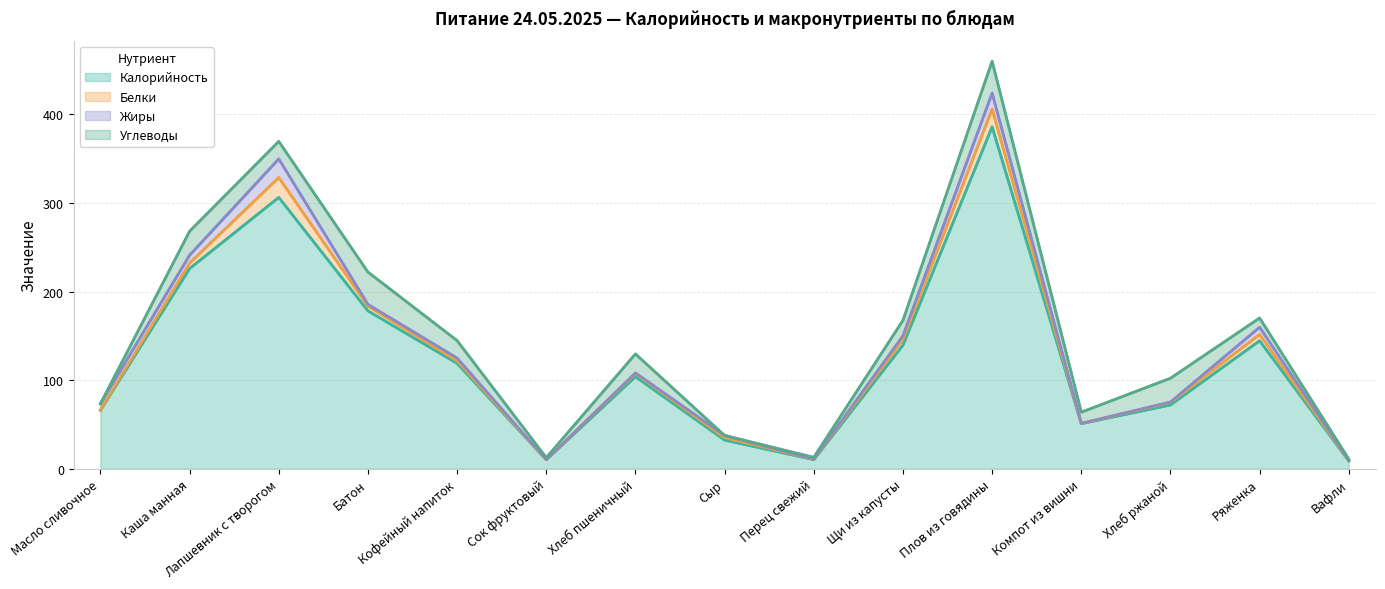

Which series has the widest spread of values?

Калорийность